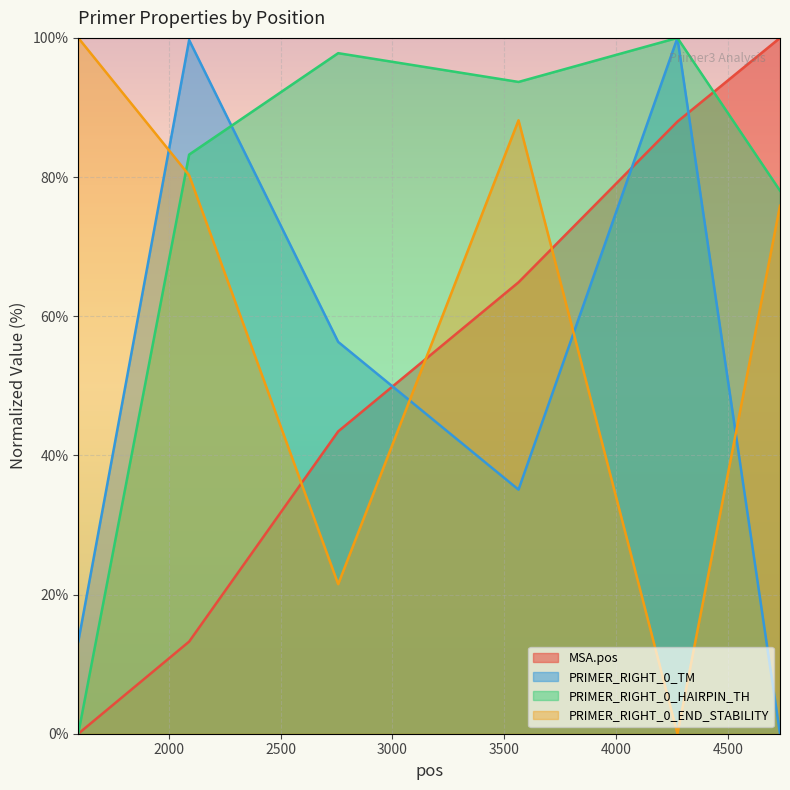

What is the difference between the PRIMER_RIGHT_0_HAIRPIN_TH values at 1594 and 4734?

78.0